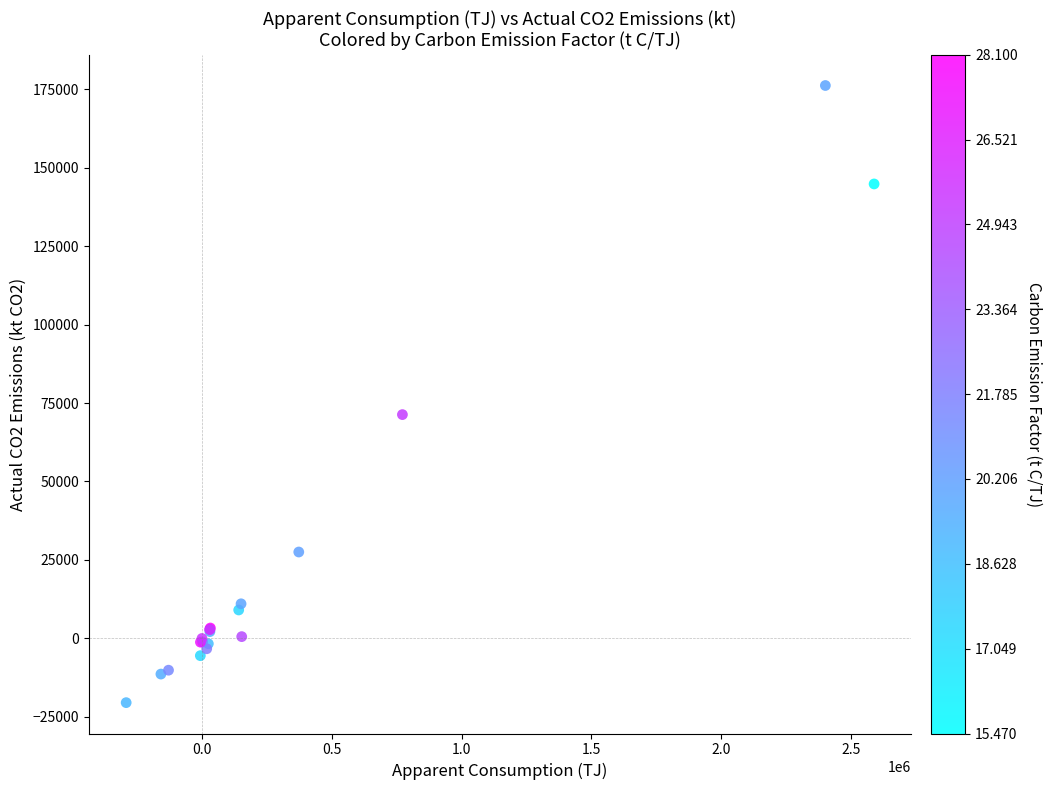

What Y value in the scatter plot is closest to 77843?

71305.4